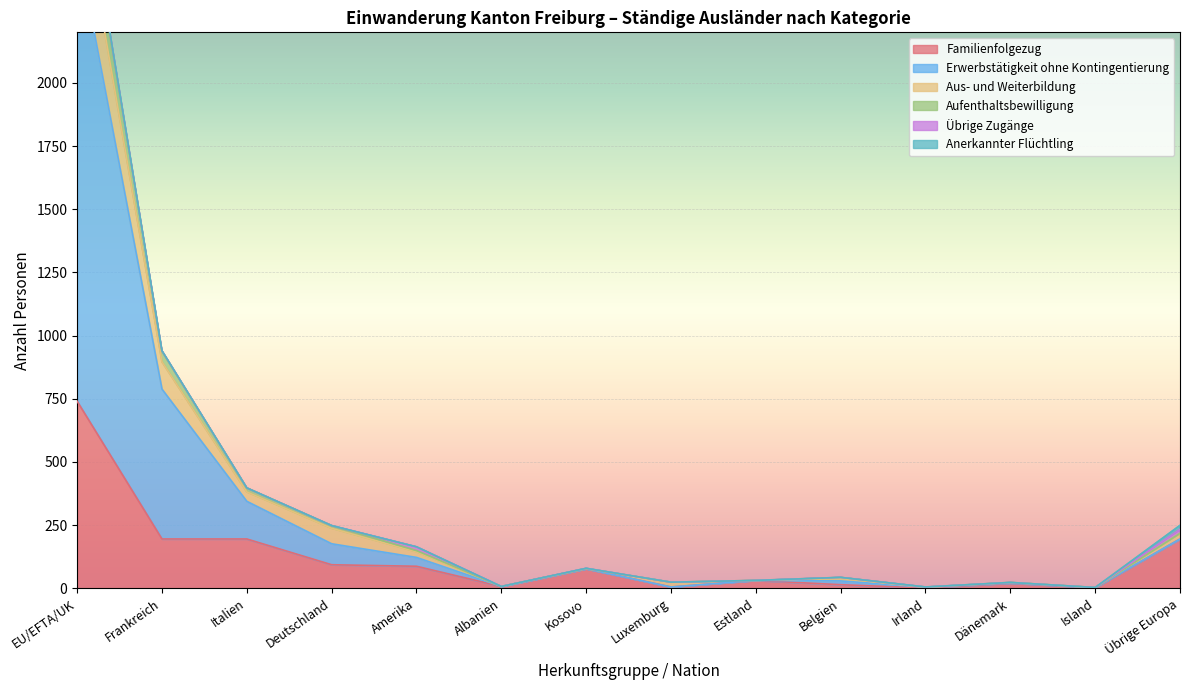

What is the difference between the highest and lowest values at Belgien?

29